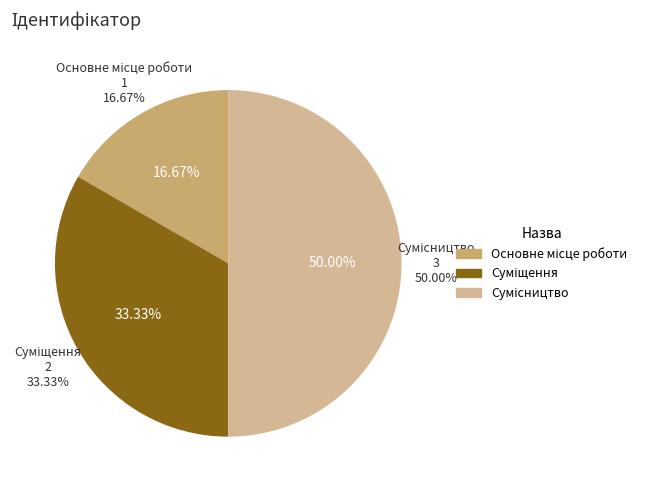

What is the total percentage of Сумісництво and Суміщення?

83.3%